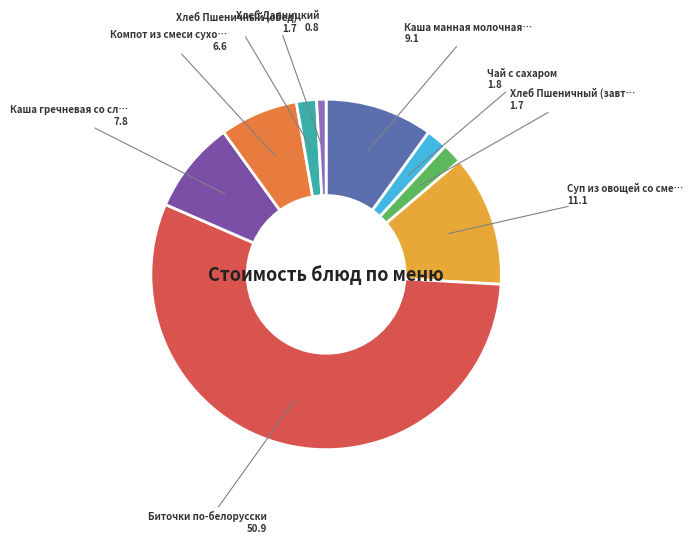

How many slices are in this pie chart?

9